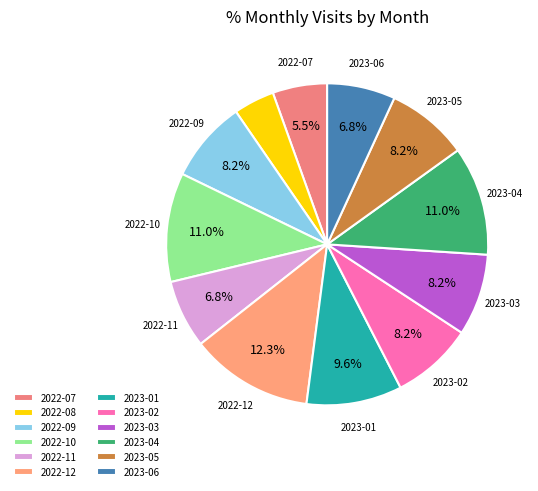

To the nearest percent, what is the difference between the largest and smallest slice percentages?

8%